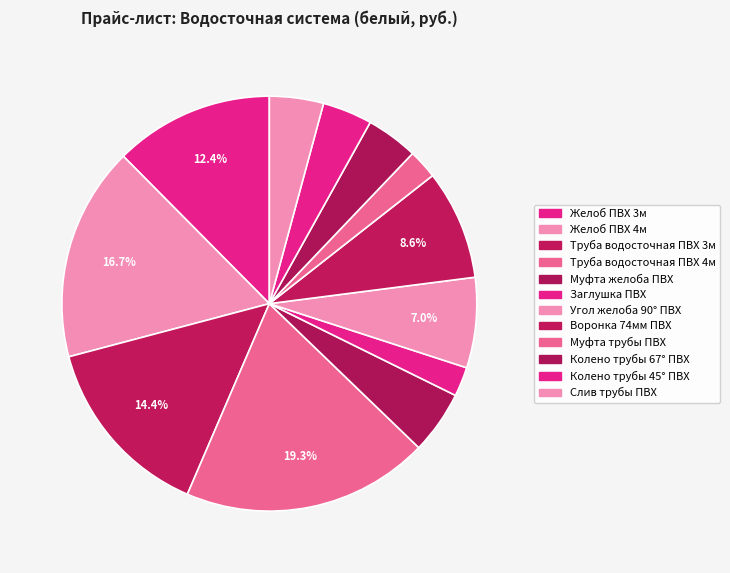

Rank the categories by value from highest to lowest.

Труба водосточная ПВХ 4м, Желоб ПВХ 4м, Труба водосточная ПВХ 3м, Желоб ПВХ 3м, Воронка 74мм ПВХ, Угол желоба 90° ПВХ, Муфта желоба ПВХ, Слив трубы ПВХ, Колено трубы 67° ПВХ, Колено трубы 45° ПВХ, Заглушка ПВХ, Муфта трубы ПВХ